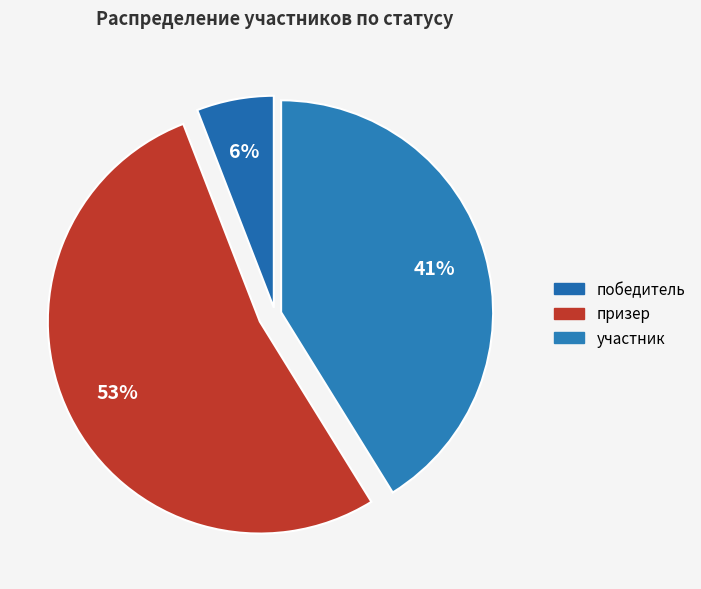

To the nearest percent, what portion does победитель represent?

6%